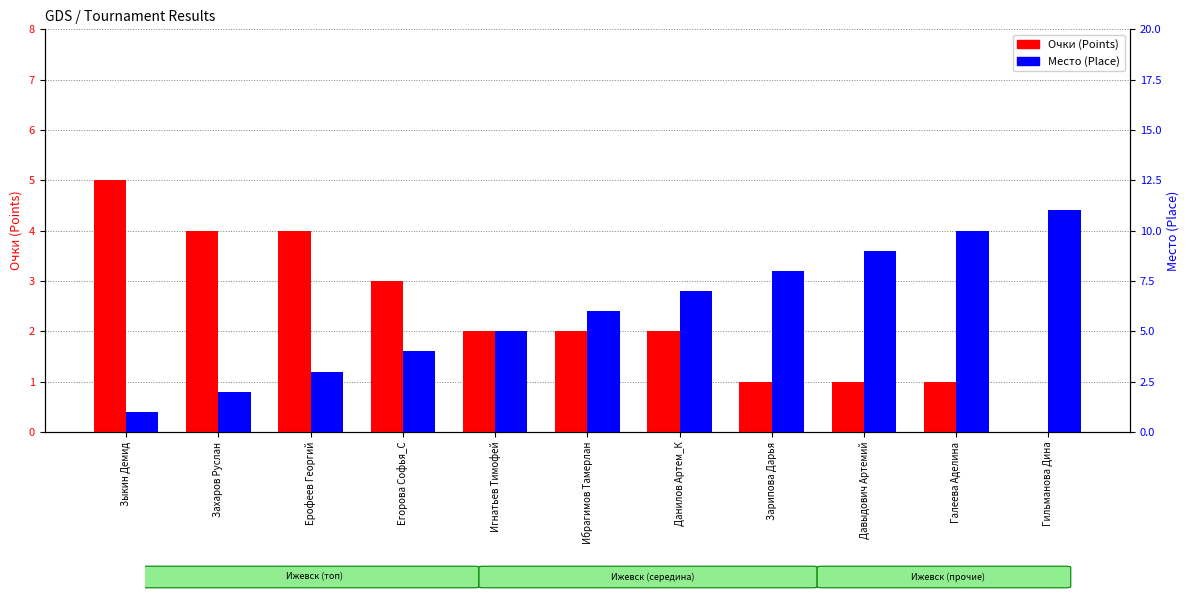

The value of Очки (Points) at Зарипова Дарья is 1. True or false?

False